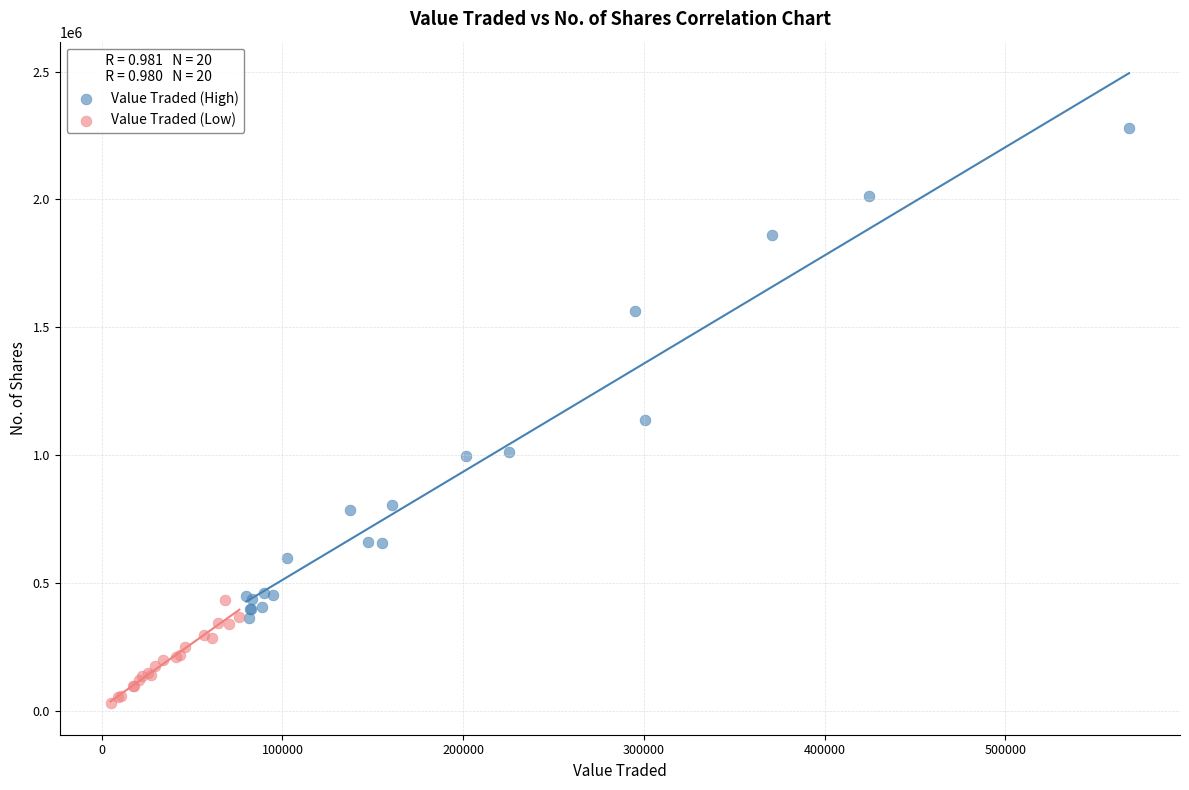

Which series contains the highest Y value?

Value Traded (High)